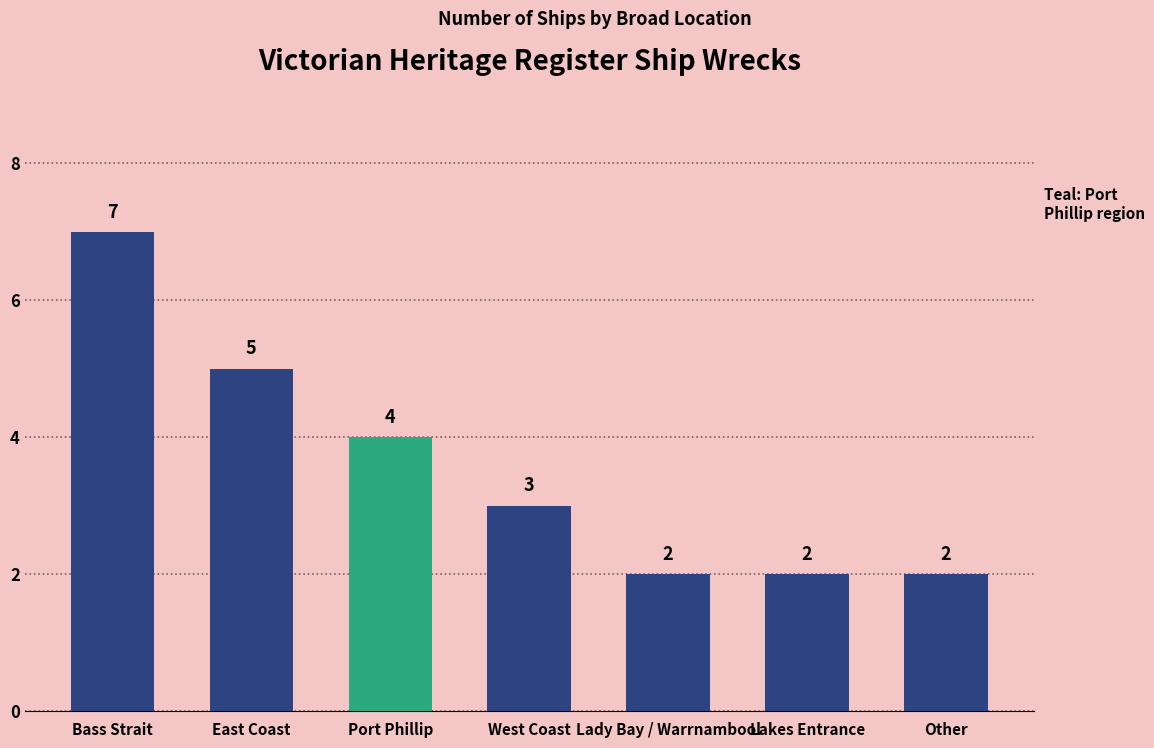

What is the difference between the maximum and minimum values?

5